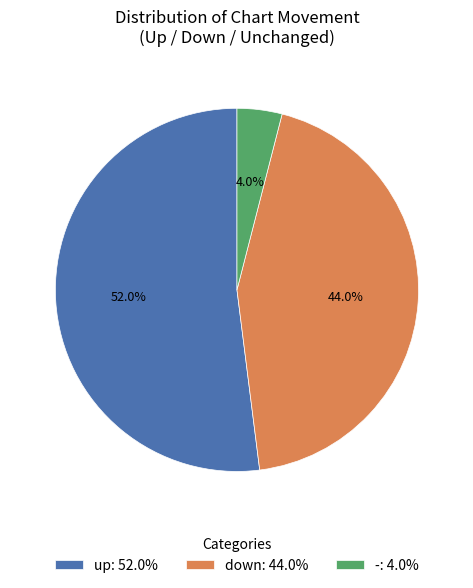

What percentage is the - slice, to the nearest percent?

4%